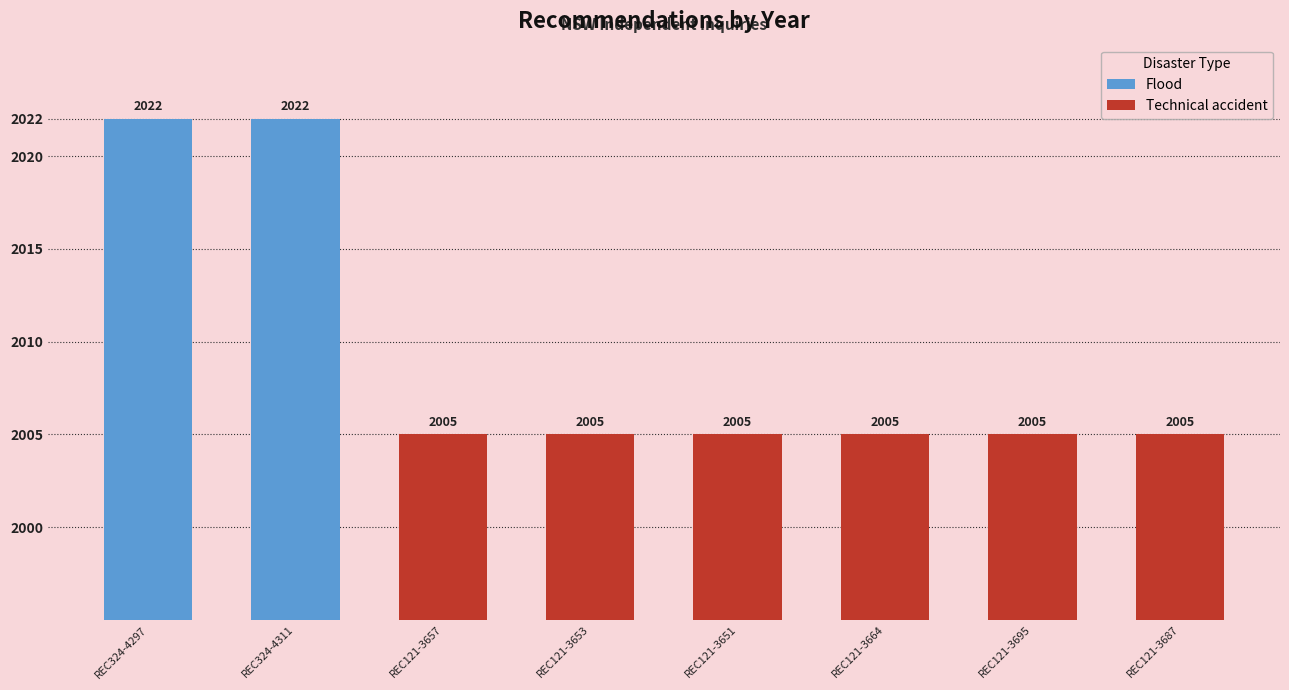

What is the sum of the values at REC121-3664 and REC324-4297?

4027